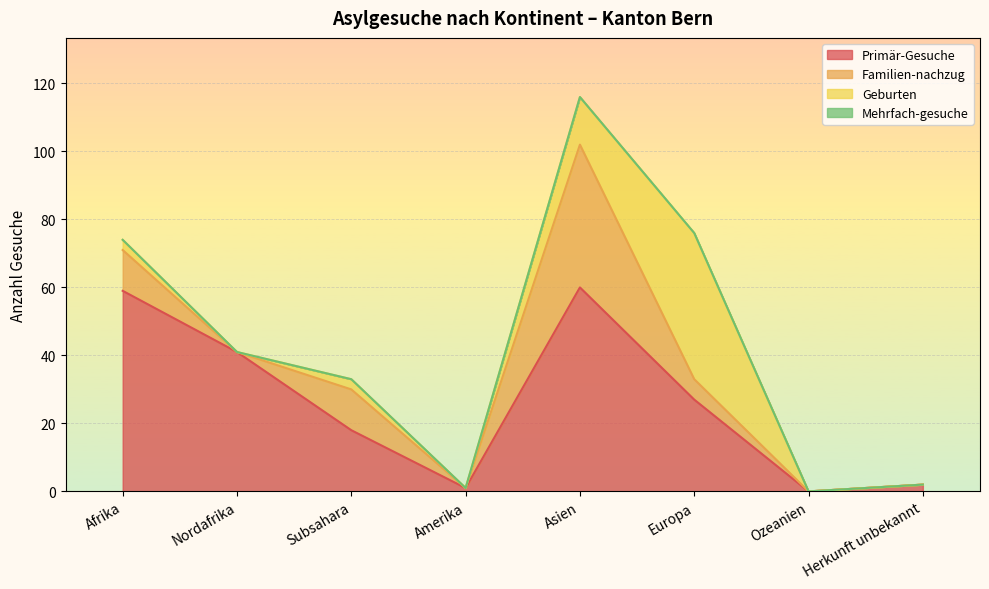

Reading left to right, what are all the values shown in this chart?

Primär-Gesuche: 59	41	18	1	60	27	0	2
Familien-nachzug: 12	0	12	0	42	6	0	0
Geburten: 3	0	3	0	14	43	0	0
Mehrfach-gesuche: 0	0	0	0	0	0	0	0